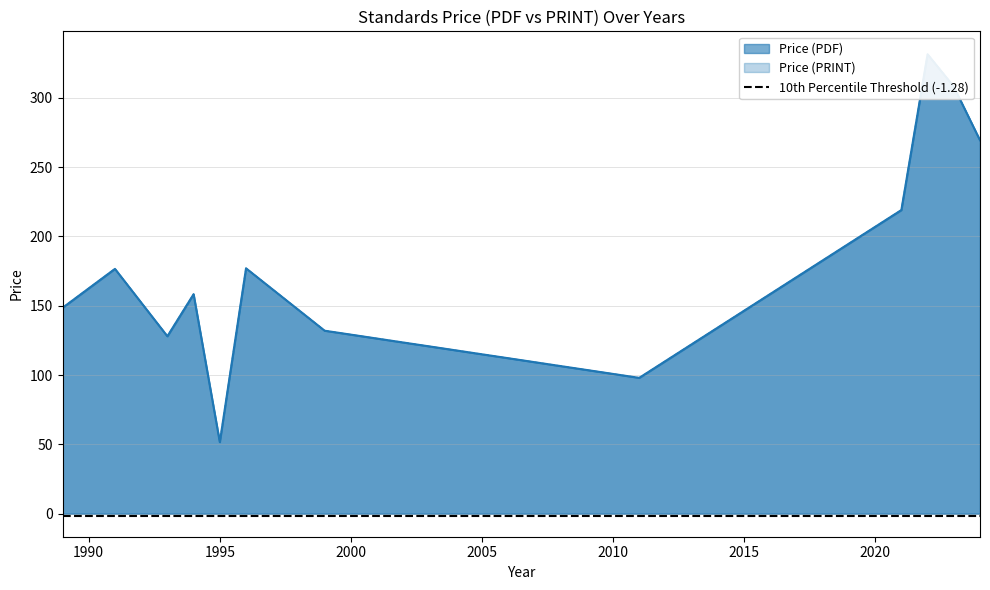

True or false: Price (PRINT) and Price (PDF) intersect in this chart.

False